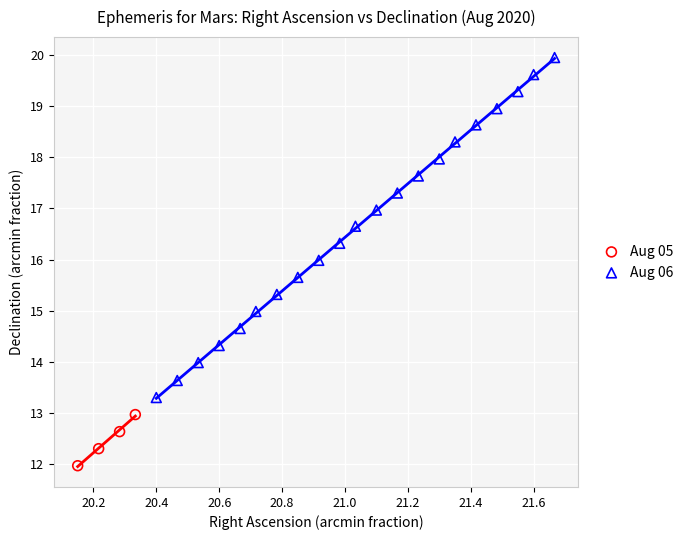

Which series reaches the minimum Y coordinate?

Aug 05